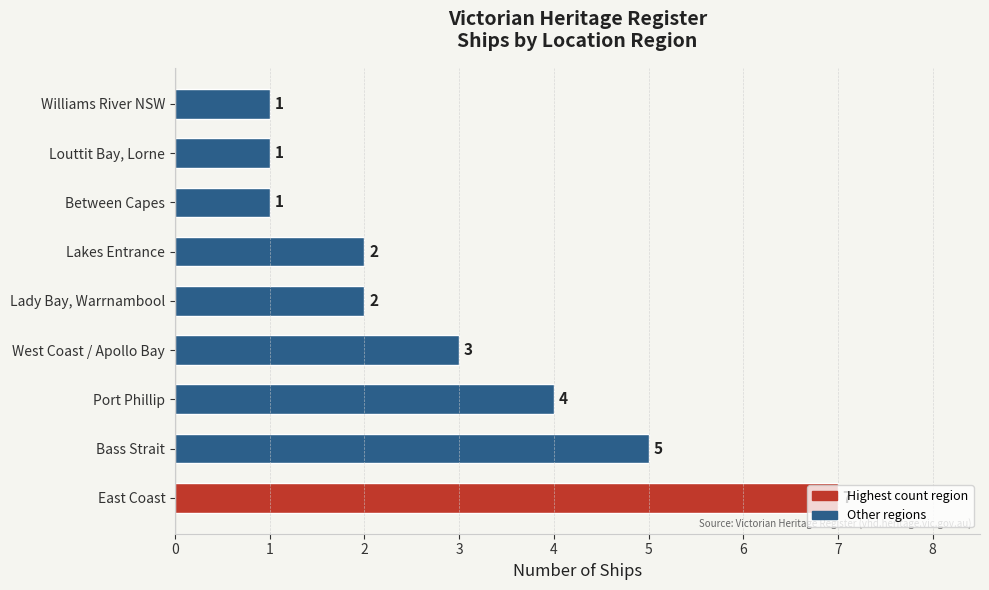

What is the greatest value displayed?

7